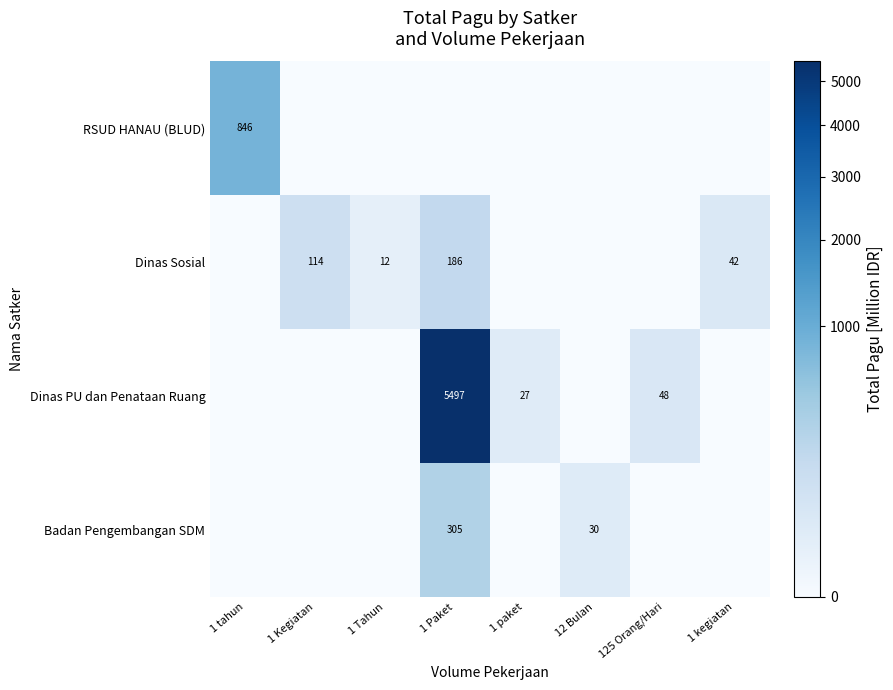

What is the difference between the Dinas PU dan Penataan Ruang values at 125 Orang/Hari and 1 Paket?

5449